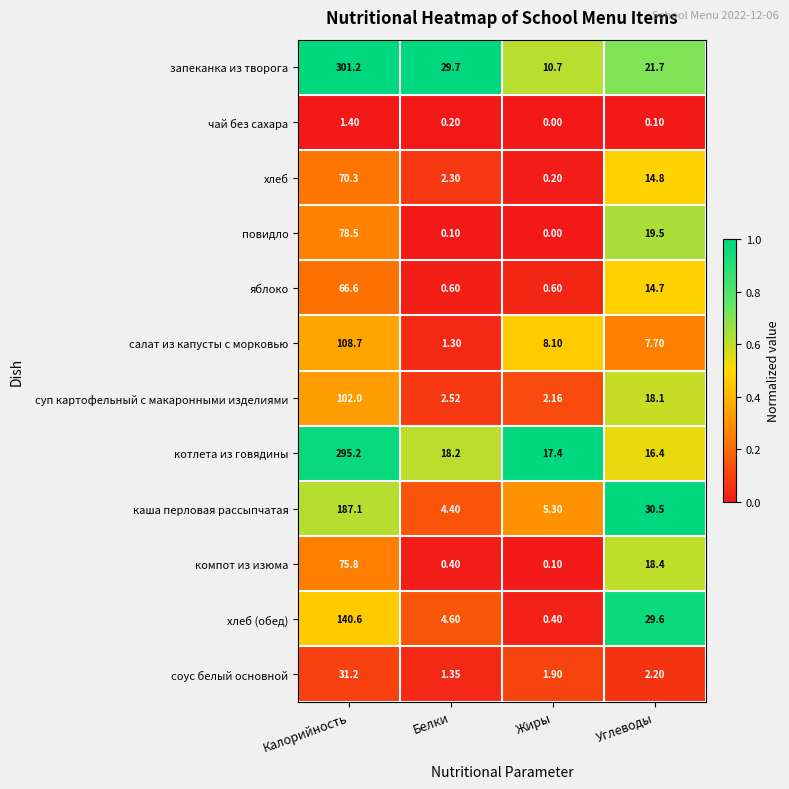

Which series has the largest total across all categories?

запеканка из творога